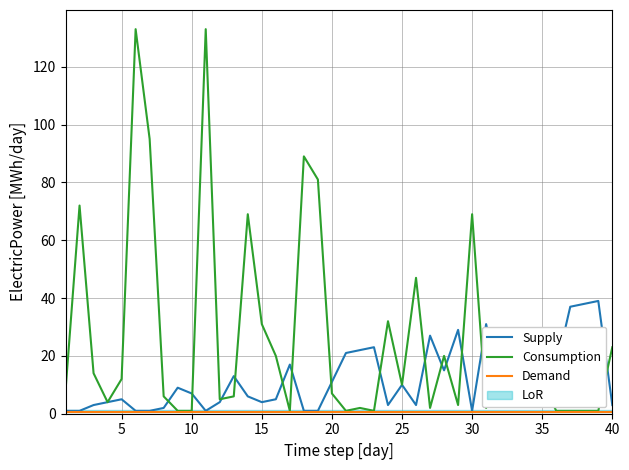

What is the difference between the second highest and minimum values in the Consumption series?

132.0